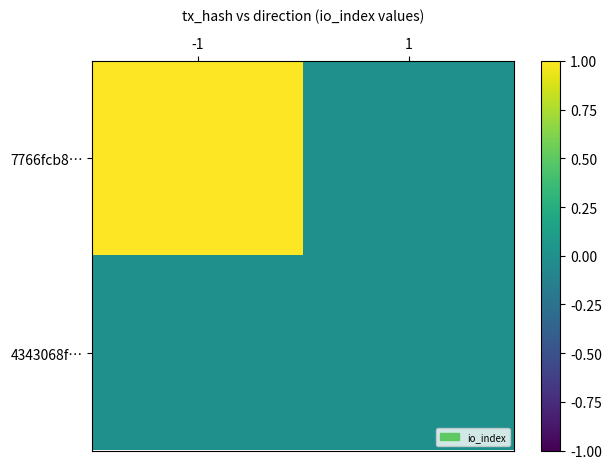

How many data points does each series have?

2